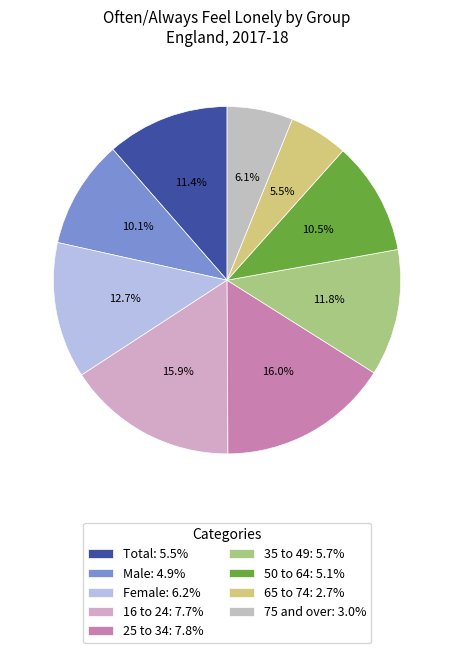

What is the total percentage of 16 to 24 and 75 and over?

22.0%